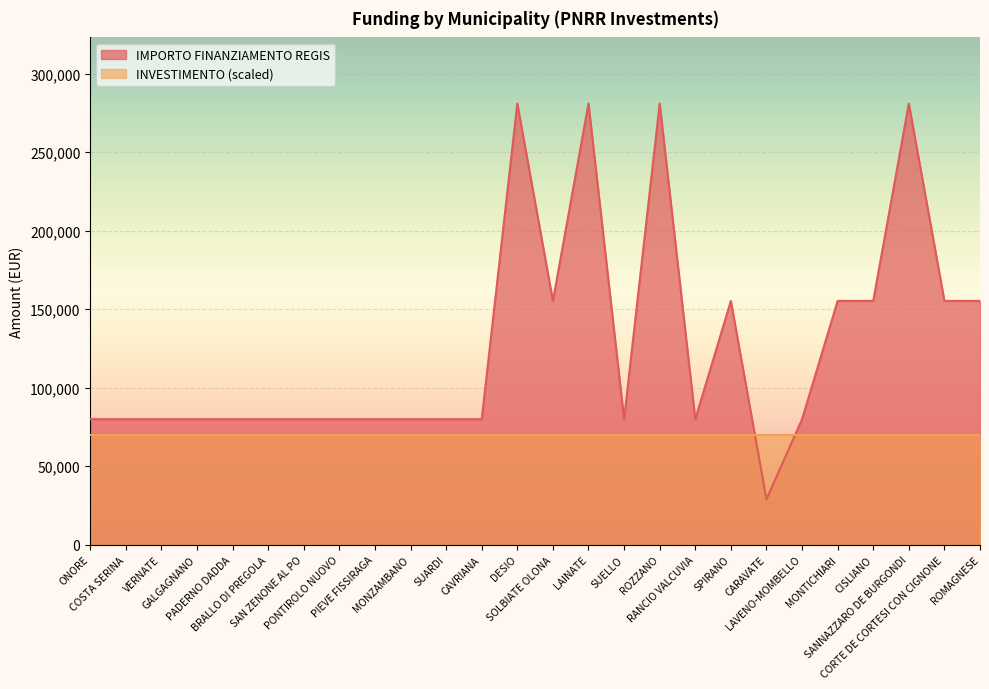

What is the difference between the values at ROZZANO and ROMAGNESE?

125698